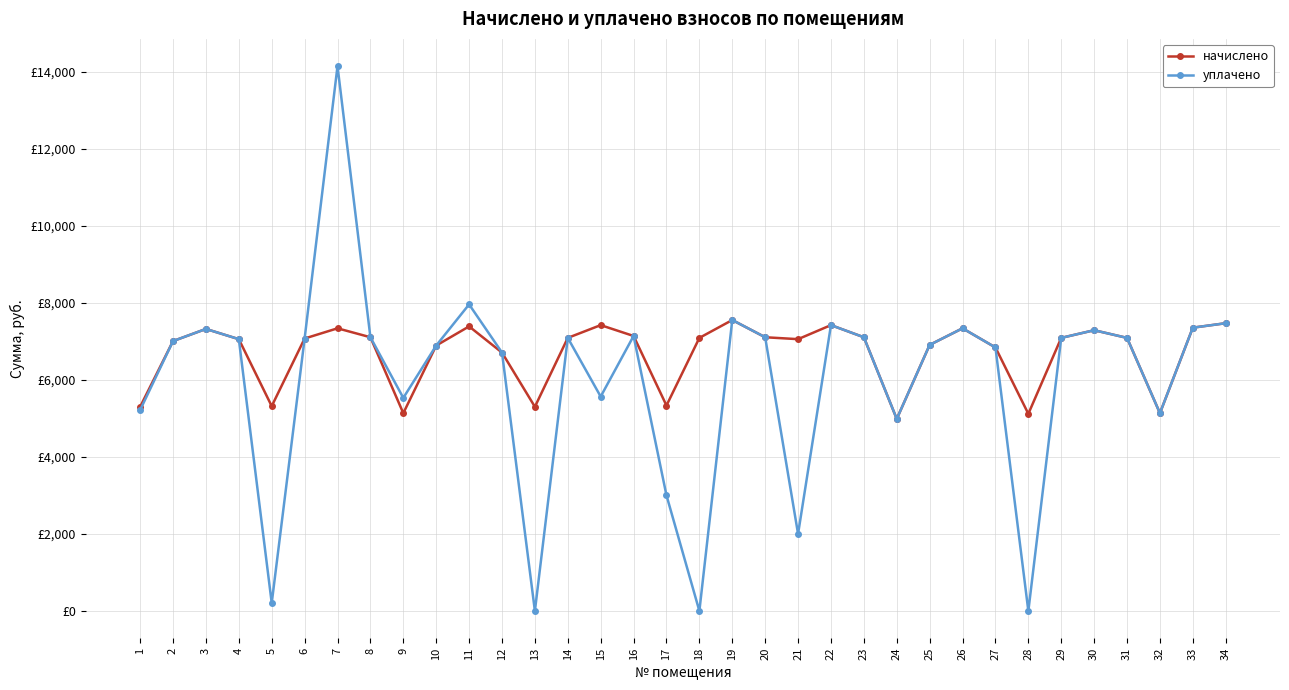

What are all the series names shown in the legend?

начислено, уплачено